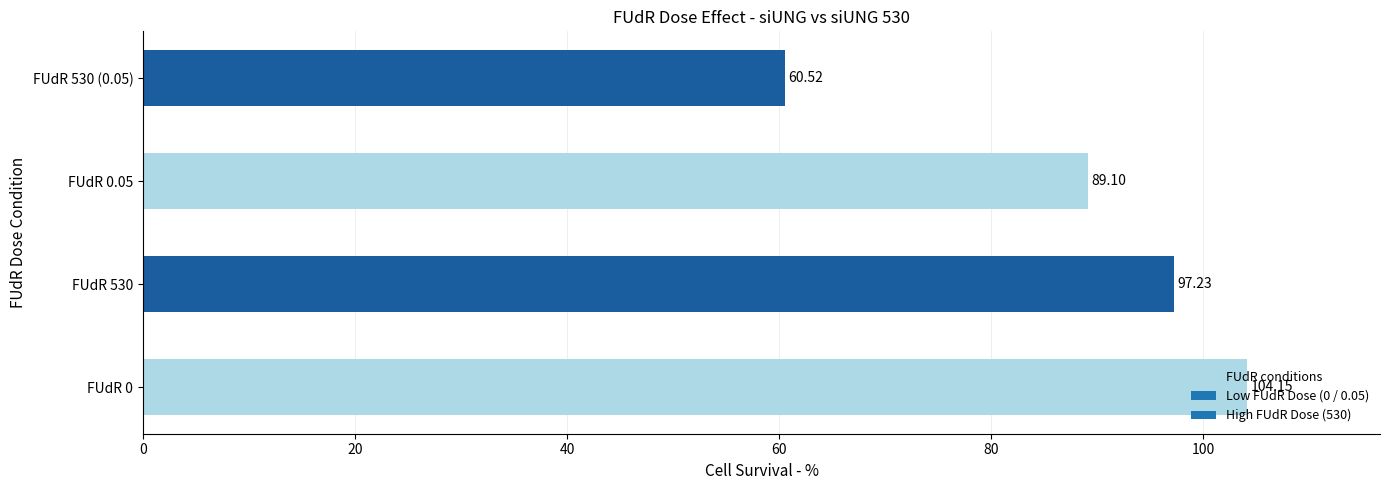

Rank the categories by value from highest to lowest.

FUdR 0, FUdR 530, FUdR 0.05, FUdR 530 (0.05)